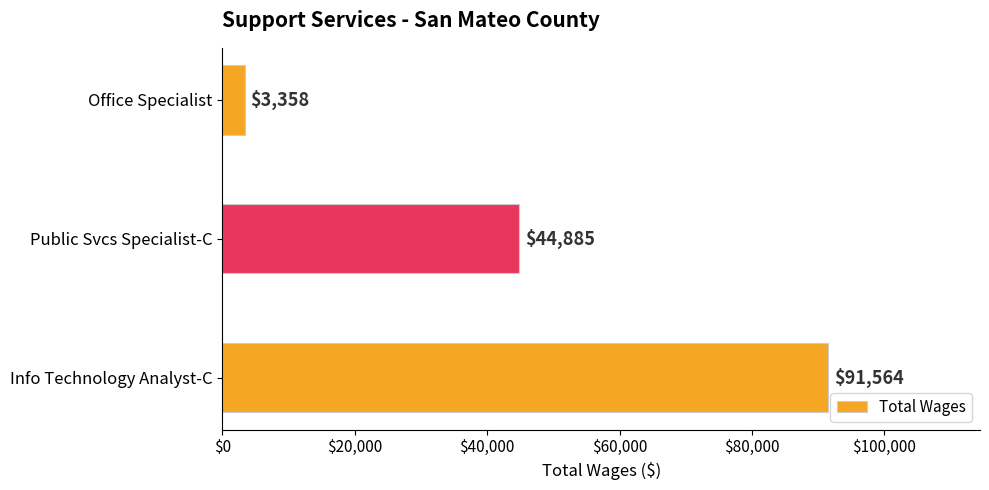

Which category has the highest value across all series?

Info Technology Analyst-C